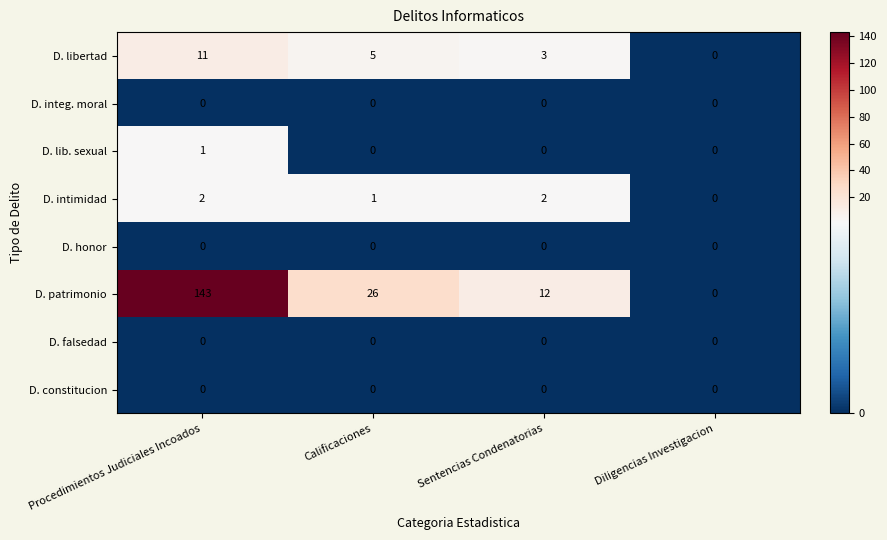

At which category is the sum across all series the highest?

Procedimientos Judiciales Incoados